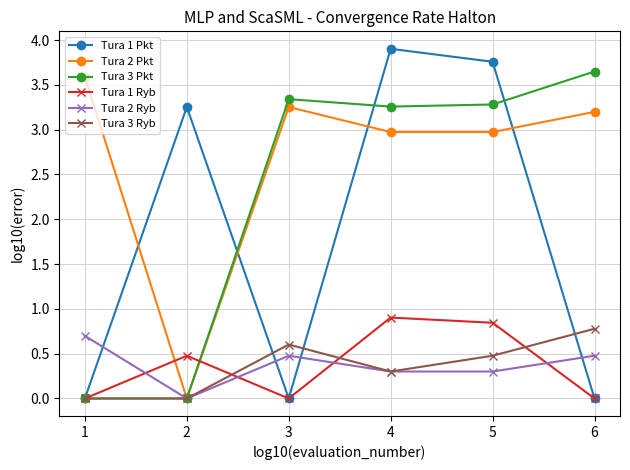

How many data points in Tura 2 Pkt are less than 3?

3